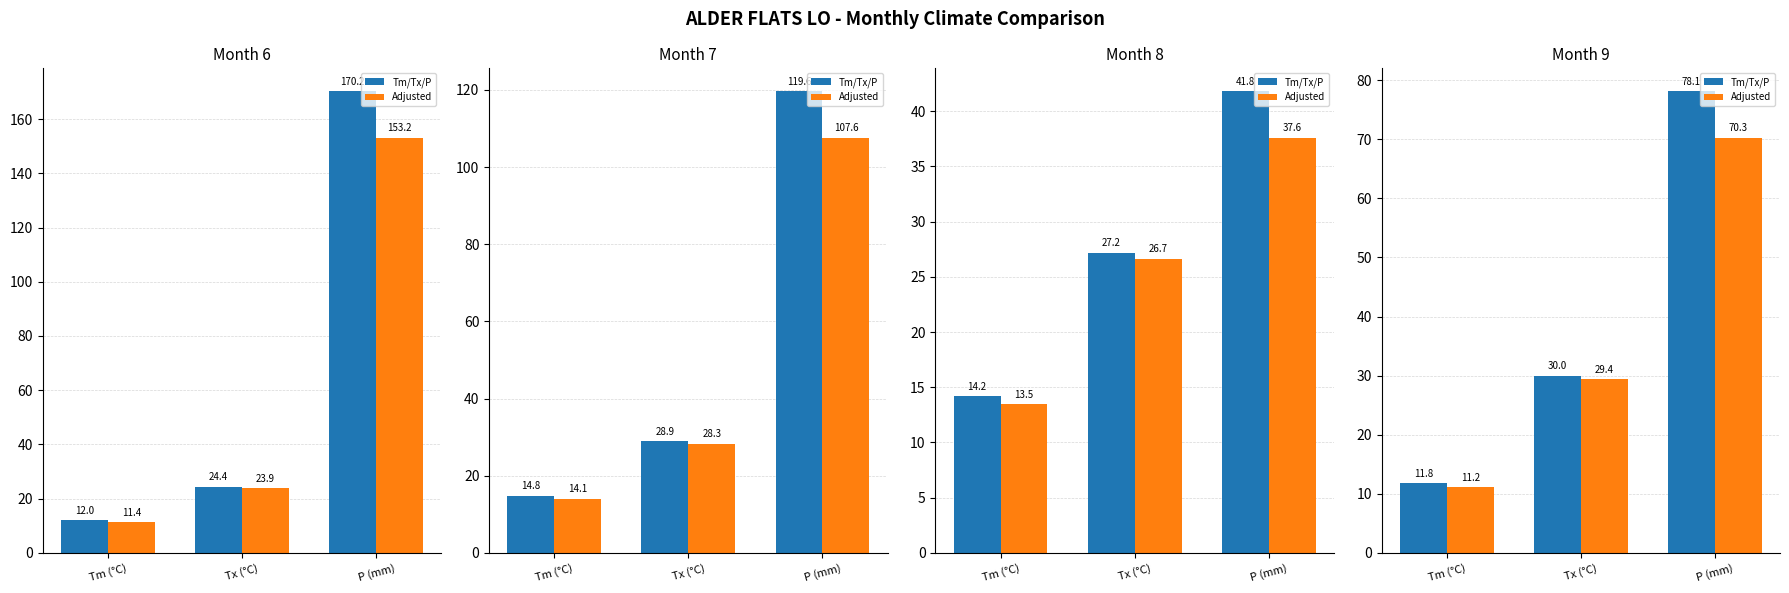

What is the difference between the Adjusted values at P (mm) and Tx (°C)?

40.9